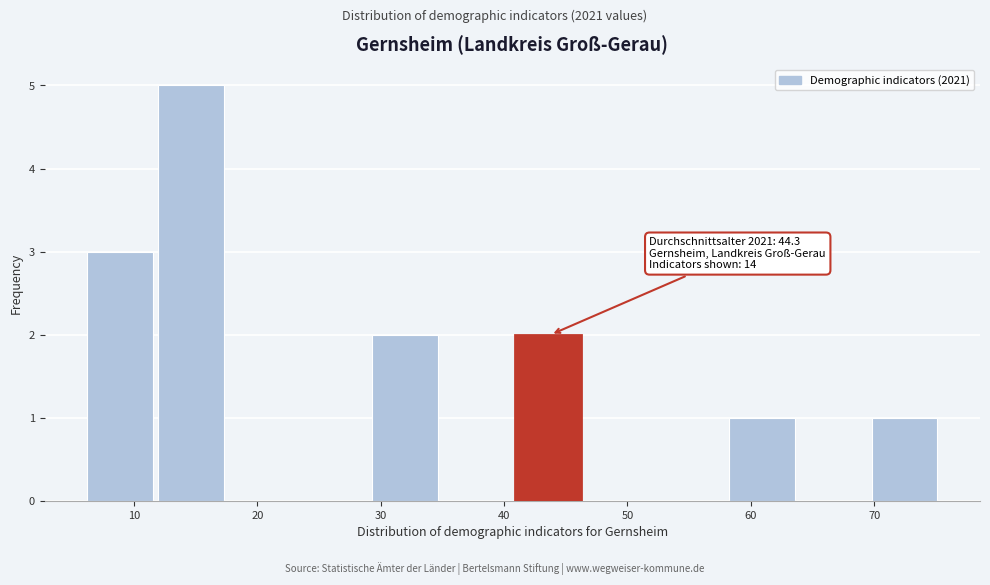

Over which range of the x-axis is the bar tallest?

12 to 18